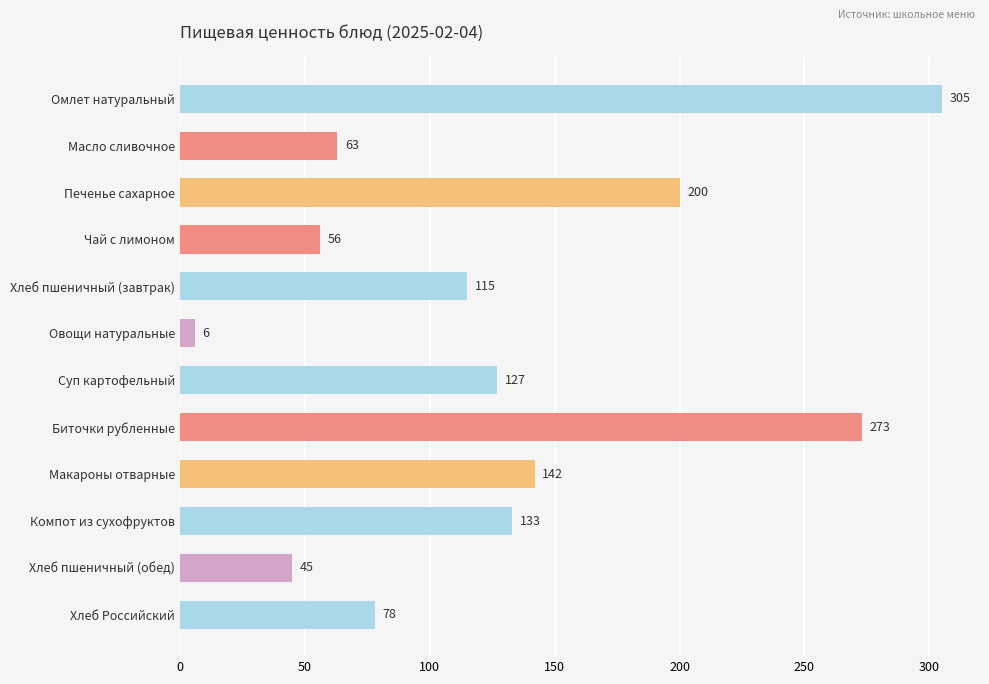

List the labels in order of value, largest first.

Омлет натуральный, Биточки рубленные, Печенье сахарное, Макароны отварные, Компот из сухофруктов, Суп картофельный, Хлеб пшеничный (завтрак), Хлеб Российский, Масло сливочное, Чай с лимоном, Хлеб пшеничный (обед), Овощи натуральные